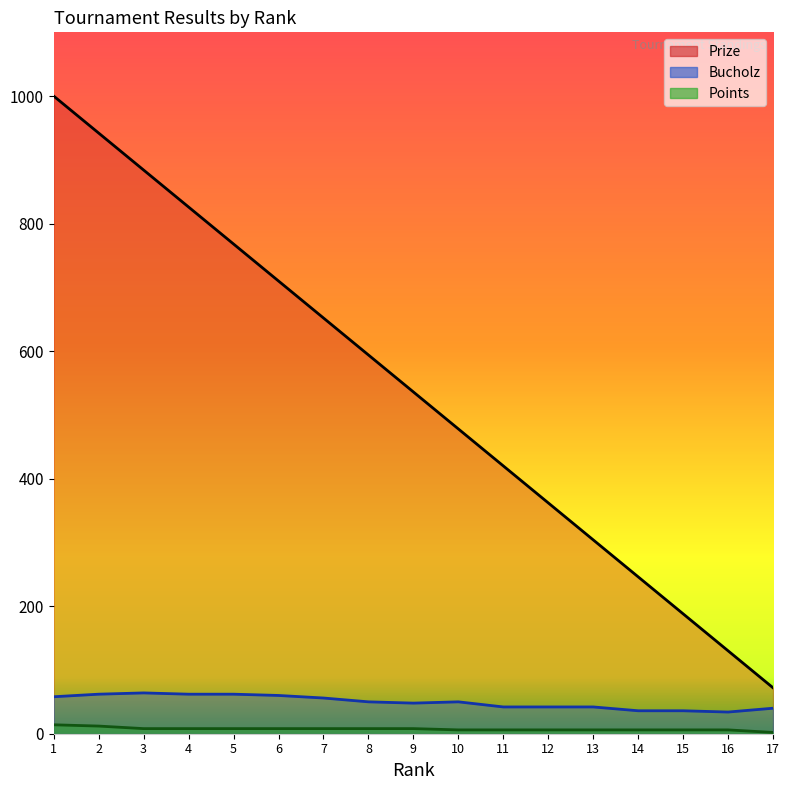

Between 5 and 15, which series saw the biggest shift?

Prize